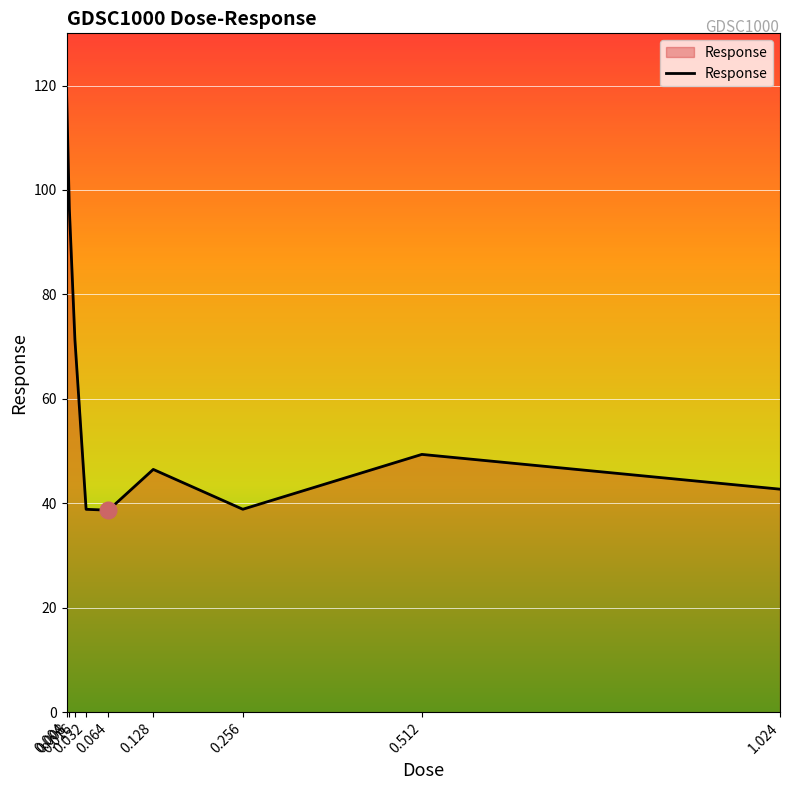

What is the minimum value shown in the chart?

38.7